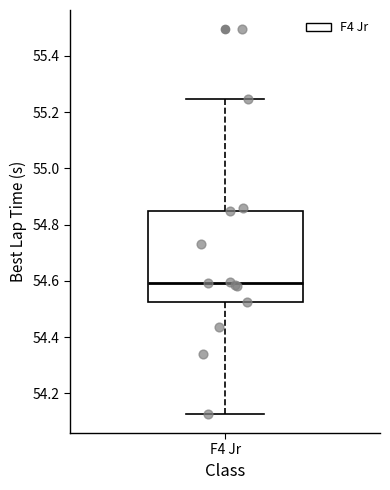

Transcribe this box plot: give where the median line is, the range the box spans, and where the two whiskers end, as read against the y-axis. The values are not printed on the chart, so give them approximately, as read against the axis.

median 54.60, box 54.52 to 54.86, whiskers 54.12 to 55.24